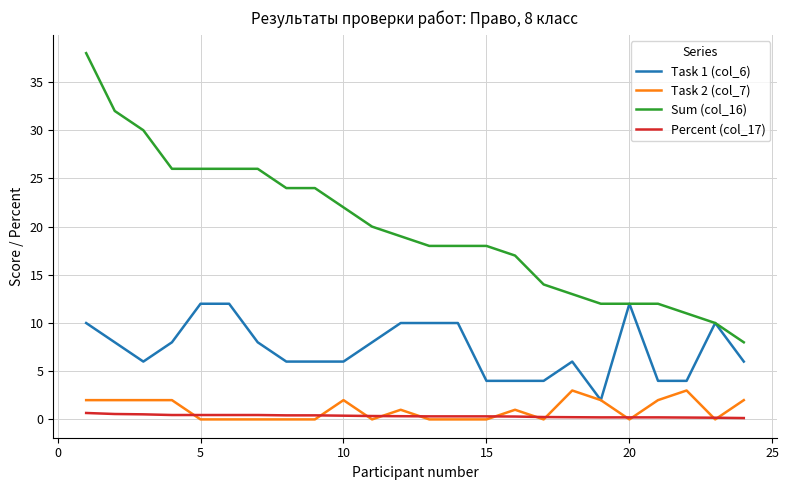

Which series has the largest range (max minus min)?

Sum (col_16)